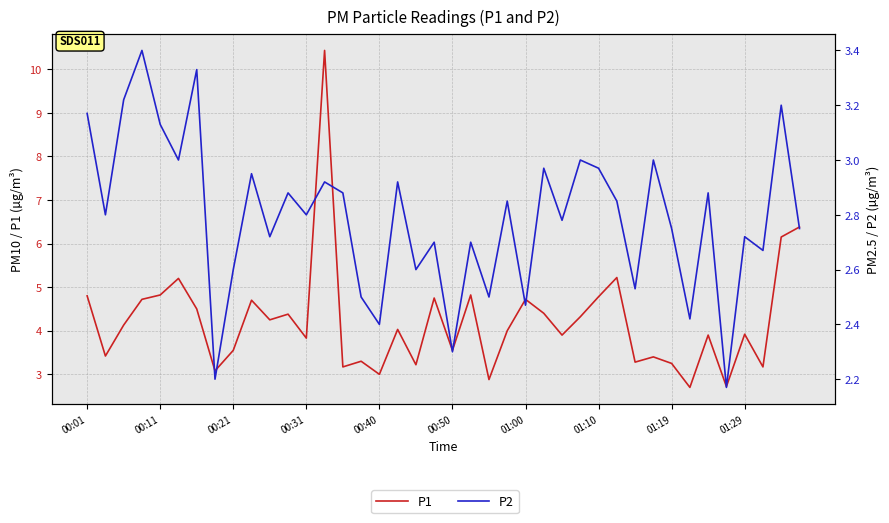

Reading left to right, extract all data points from this chart.

P1: 4.8	3.4	4.1	4.7	4.8	5.2	4.5	3.1	3.5	4.7	4.2	4.4	3.8	10.4	3.2	3.3	3.0	4.0	3.2	4.8	3.5	4.8	2.9	4.0	4.7	4.4	3.9	4.3	4.8	5.2	3.3	3.4	3.2	2.7	3.9	2.7	3.9	3.2	6.2	6.4
P2: 3.2	2.8	3.2	3.4	3.1	3.0	3.3	2.2	2.6	3.0	2.7	2.9	2.8	2.9	2.9	2.5	2.4	2.9	2.6	2.7	2.3	2.7	2.5	2.9	2.5	3.0	2.8	3.0	3.0	2.9	2.5	3.0	2.8	2.4	2.9	2.2	2.7	2.7	3.2	2.8